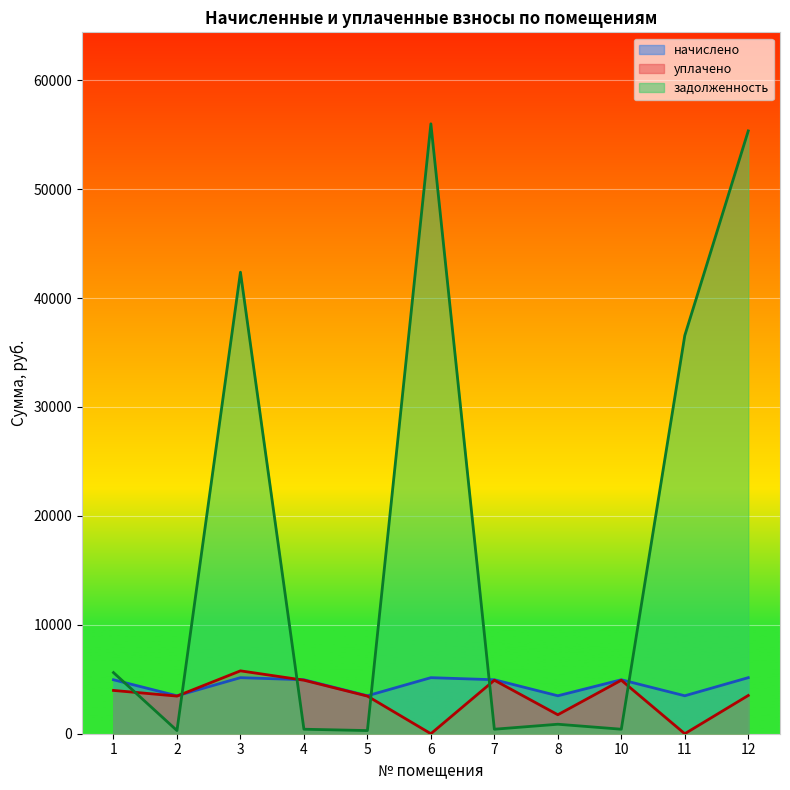

Which series has the largest total across all categories?

задолженность